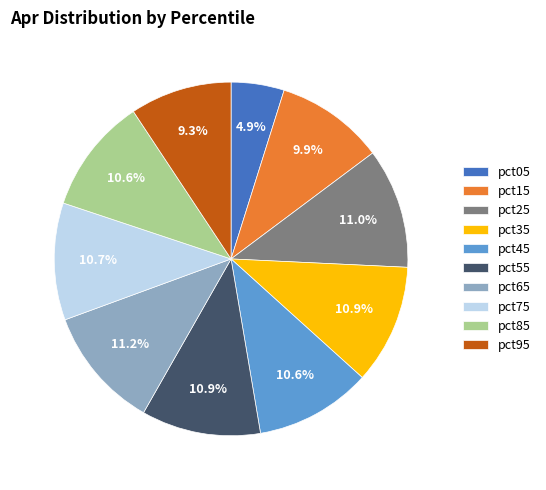

How many segments does this pie chart have?

10